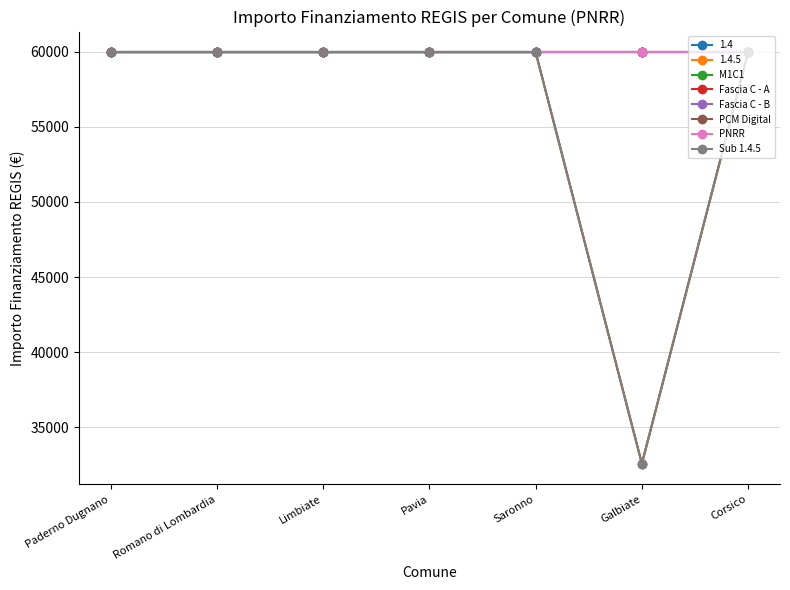

Is it true that PCM Digital equals 98904 at Limbiate?

False